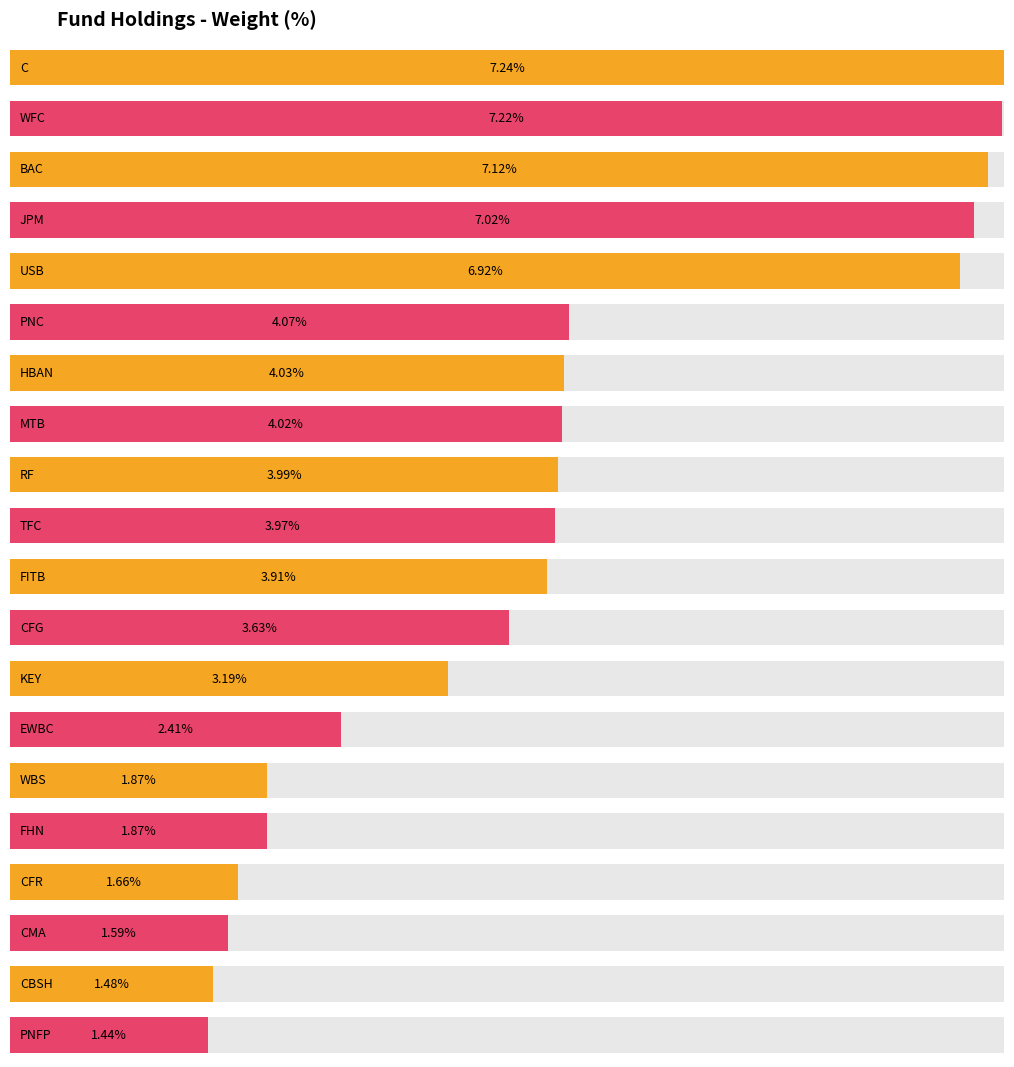

Which label corresponds to the smallest value in the chart?

PNFP